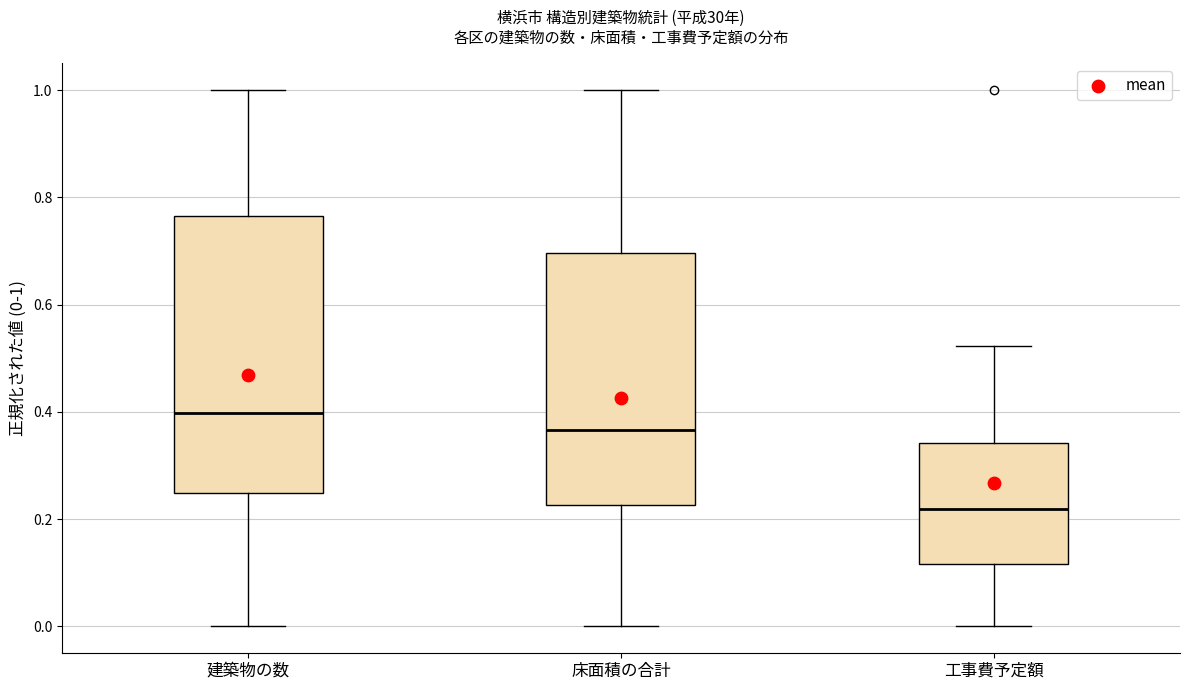

Which box's median line is the lowest?

工事費予定額